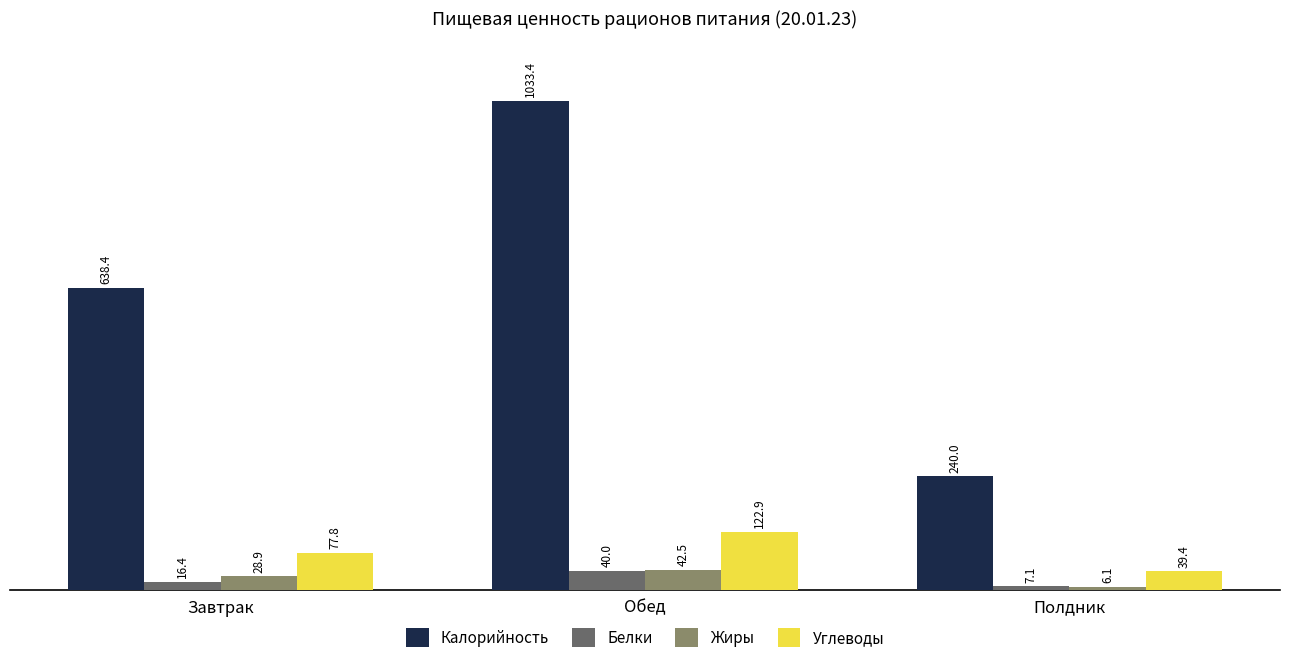

At which category is the sum across all series the highest?

Обед